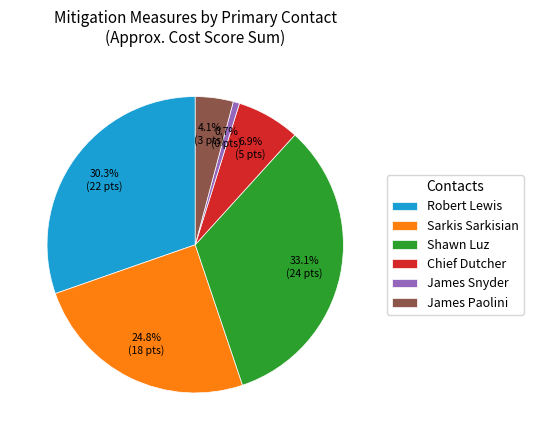

What portion of the pie excludes Shawn Luz?

66.9%